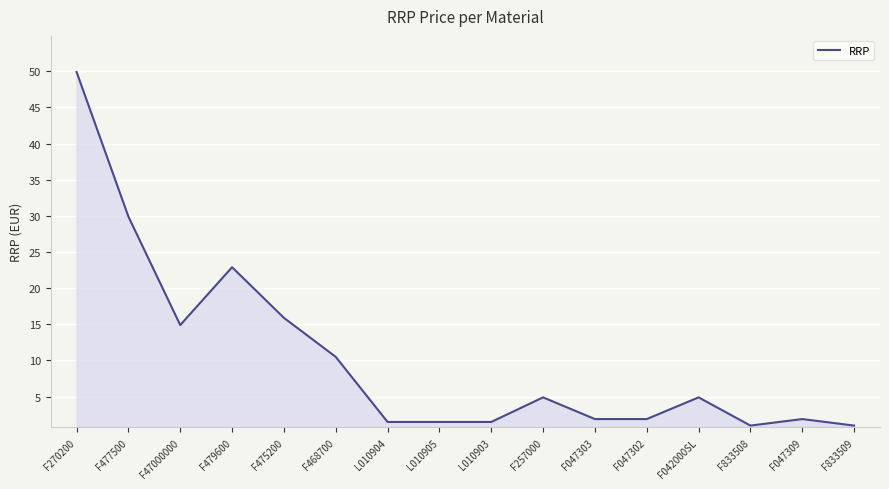

True or false: the data has more than 1 interior local peaks.

True